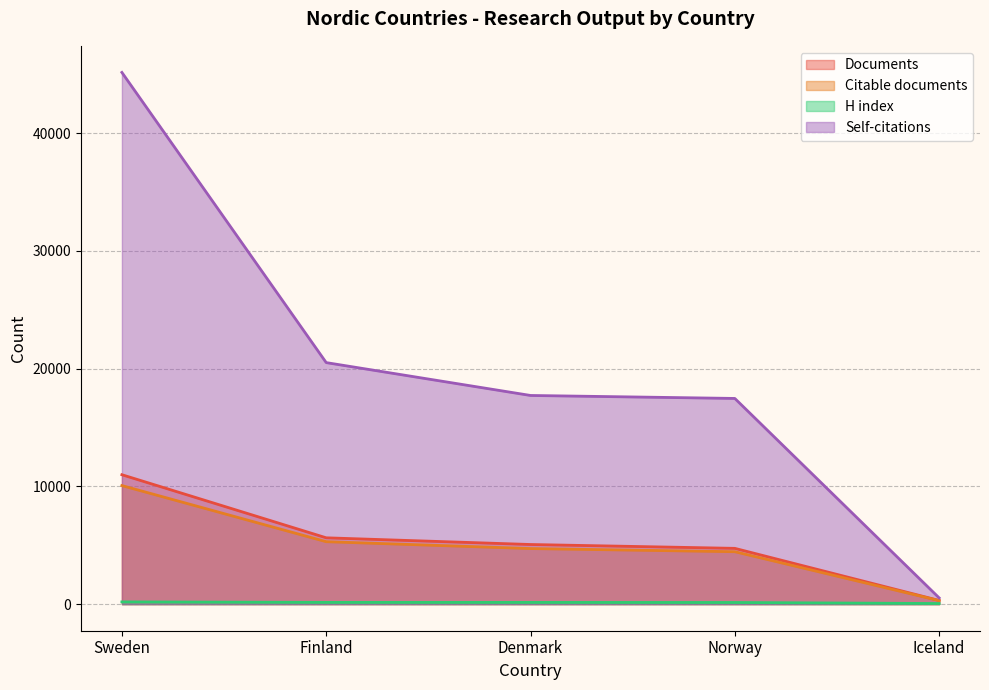

What is the difference between the Citations values at Sweden and Iceland?

44632